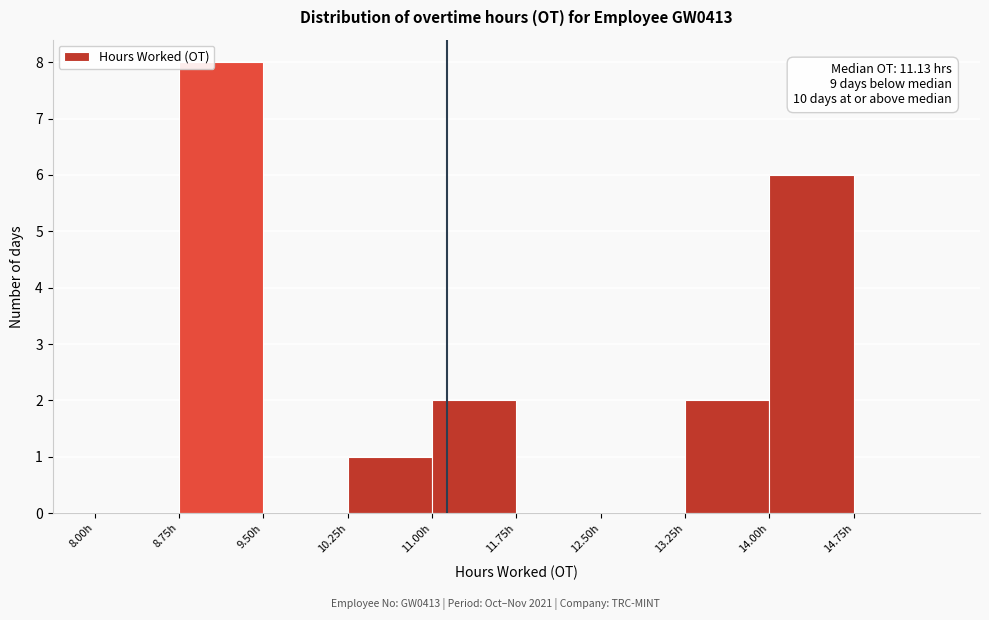

Over which range of the x-axis is the bar tallest?

8.75 to 9.50